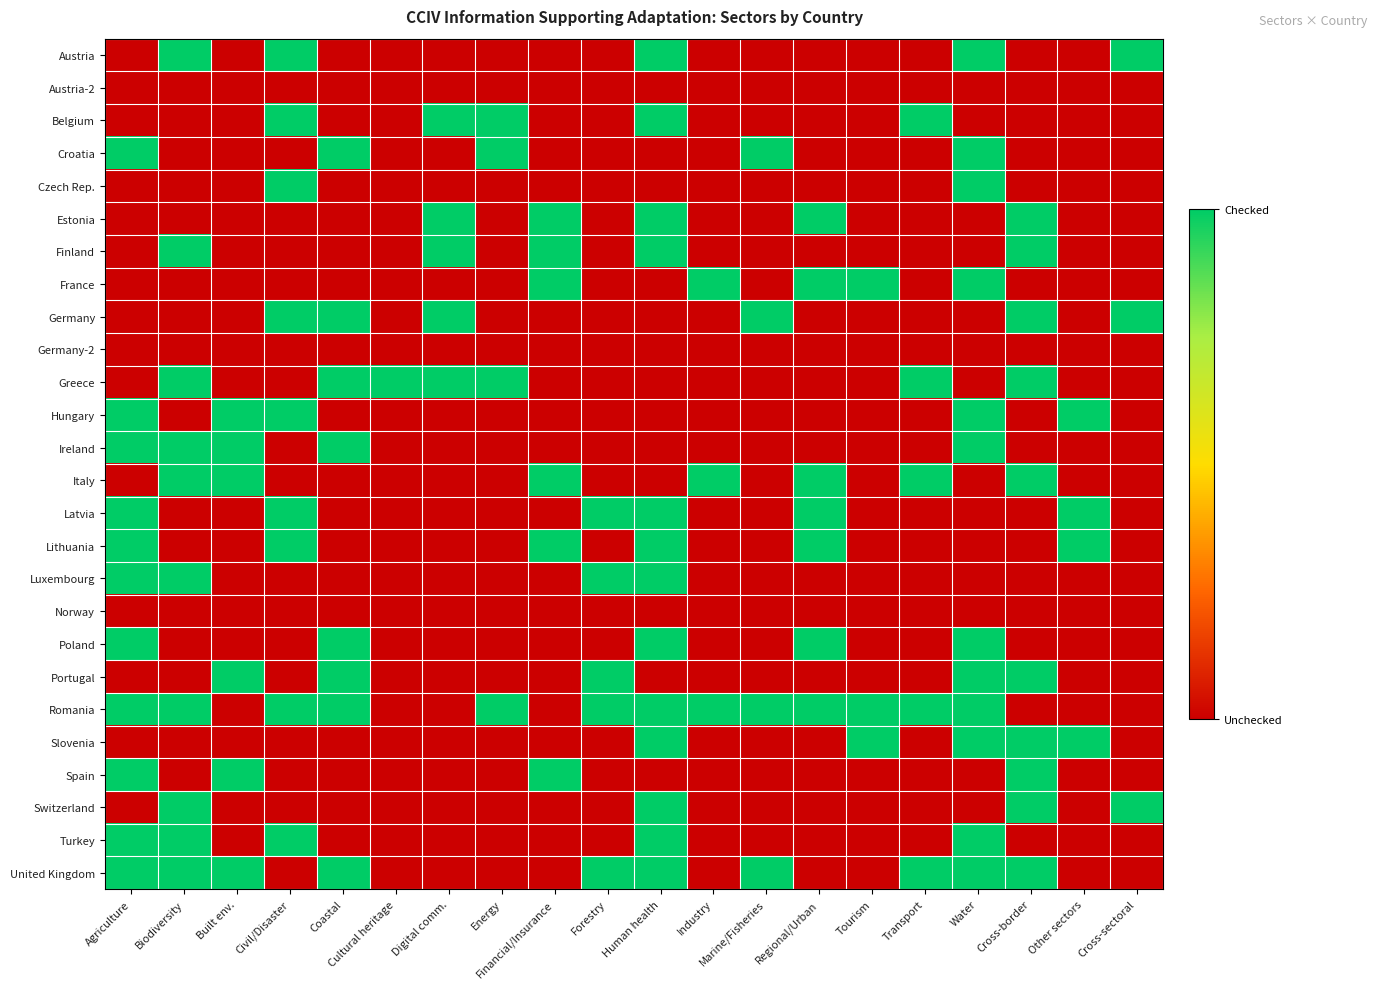

What is the maximum value shown in the chart?

1